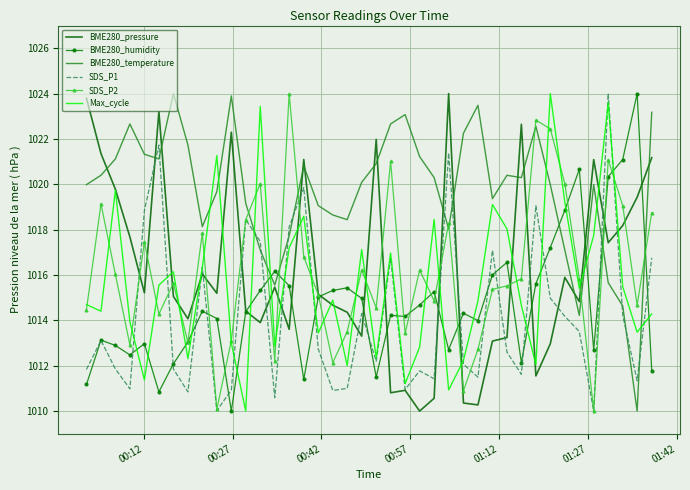

What is the smallest value displayed?

1010.0